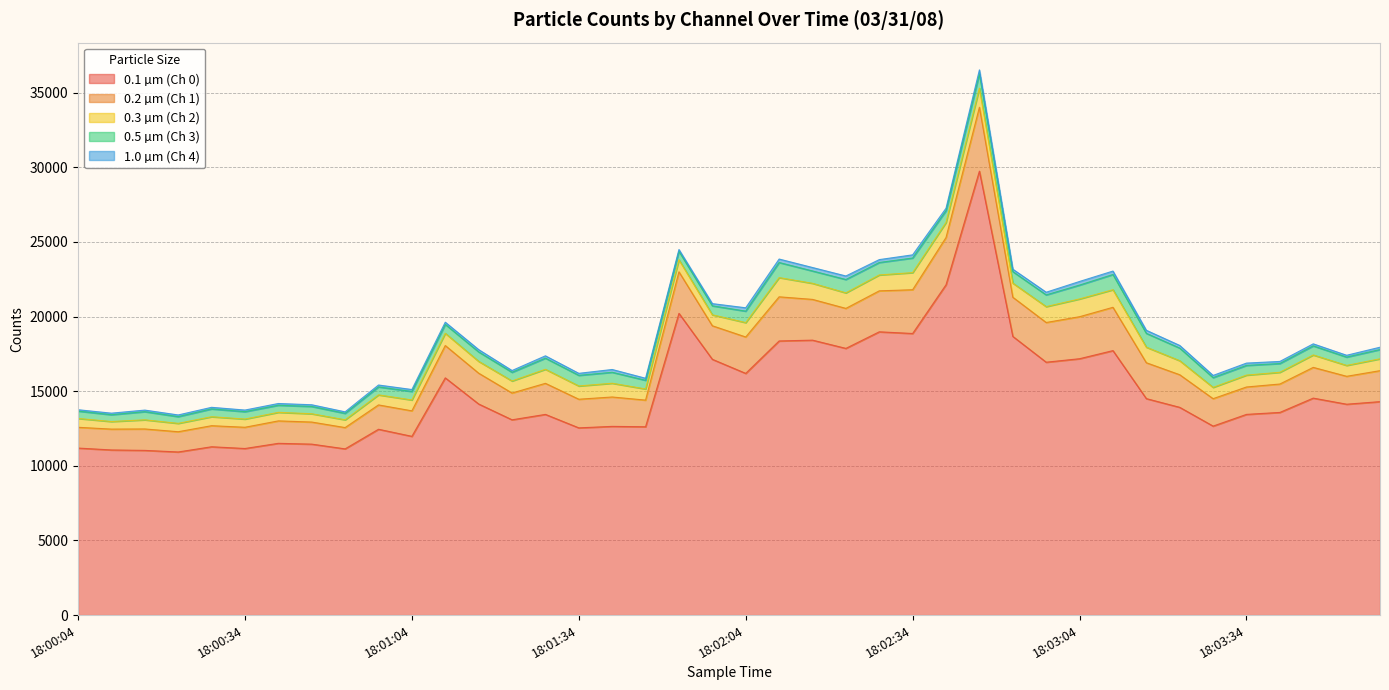

Rank the categories by 0.5 µm (Ch 3) value from highest to lowest.

18:03:10, 18:02:10, 18:02:34, 18:02:46, 18:03:04, 18:03:16, 18:02:22, 18:03:22, 18:02:28, 18:02:16, 18:02:40, 18:02:58, 18:02:52, 18:02:04, 18:01:28, 18:01:40, 18:01:34, 18:03:28, 18:03:34, 18:01:16, 18:03:58, 18:03:46, 18:01:58, 18:01:10, 18:03:40, 18:01:46, 18:01:22, 18:01:04, 18:01:52, 18:03:52, 18:00:16, 18:00:58, 18:00:28, 18:00:34, 18:00:04, 18:00:46, 18:00:40, 18:00:10, 18:00:22, 18:00:52